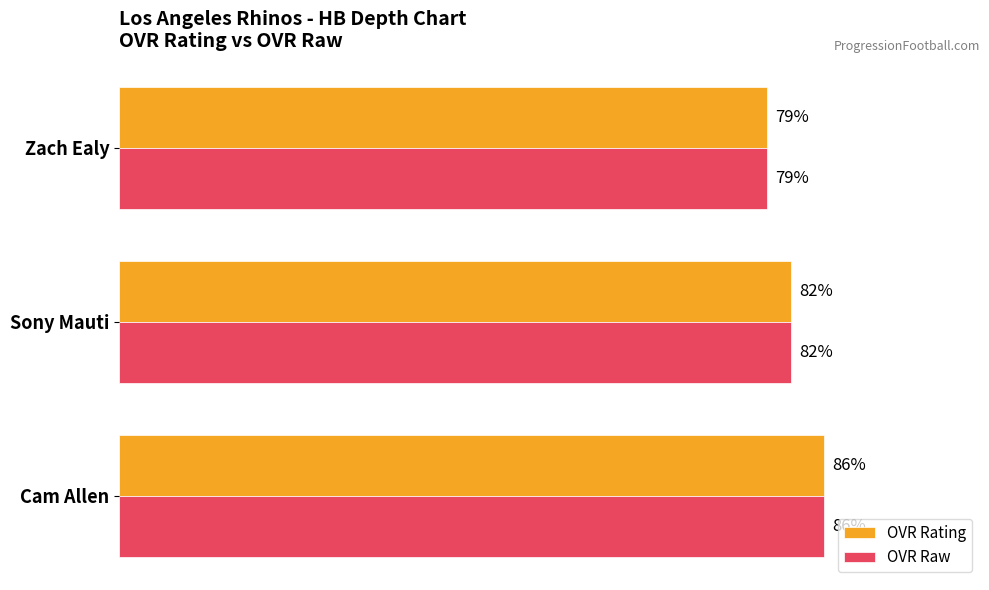

Rank the categories by OVR Raw value from lowest to highest.

Zach Ealy, Sony Mauti, Cam Allen